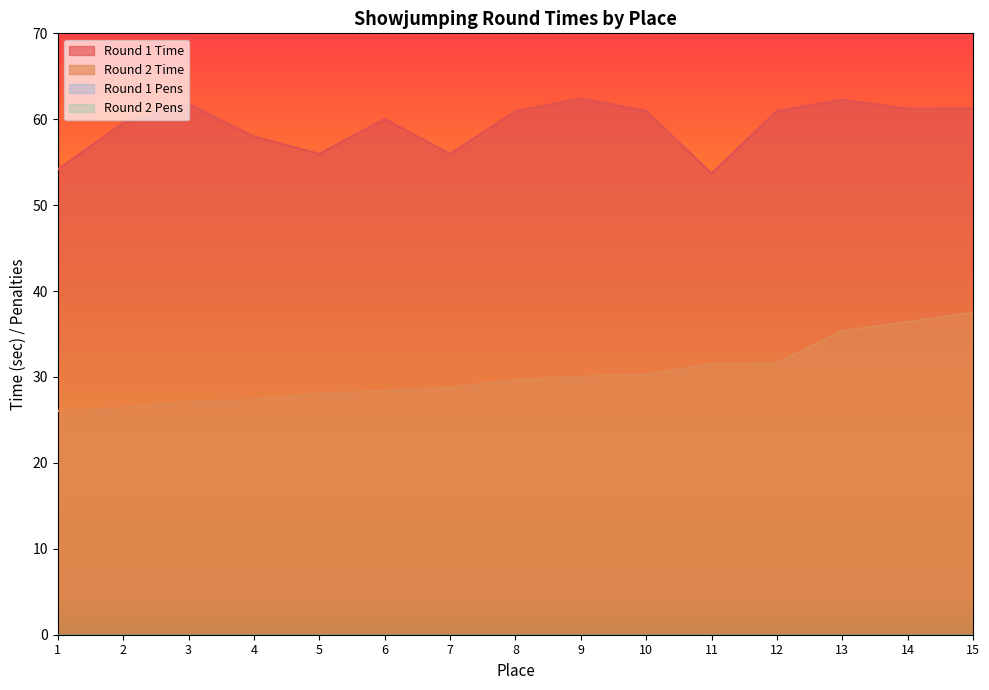

Which series has the widest spread of values?

Round 2 Time